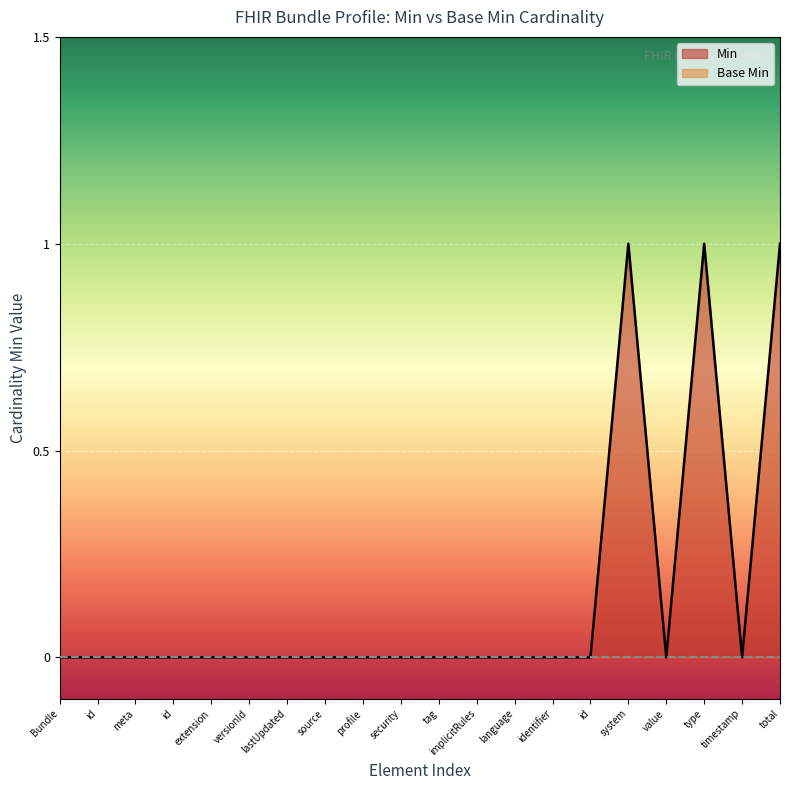

Does the chart display data point markers on the line(s)?

No